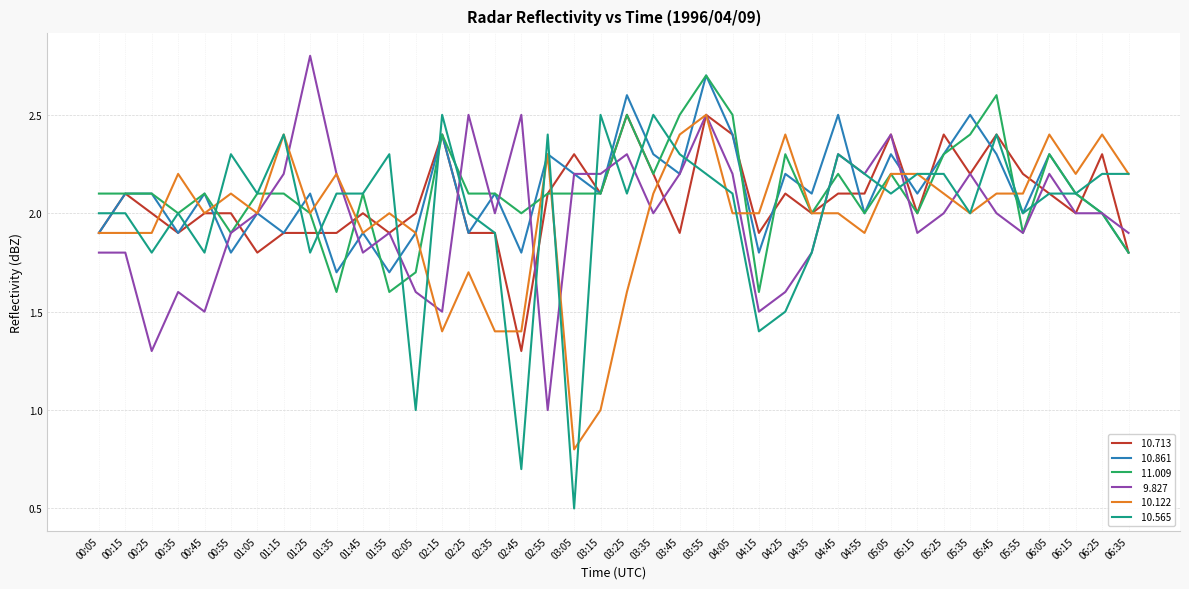

What is the spread (max minus min) of values at 04:55?

0.3